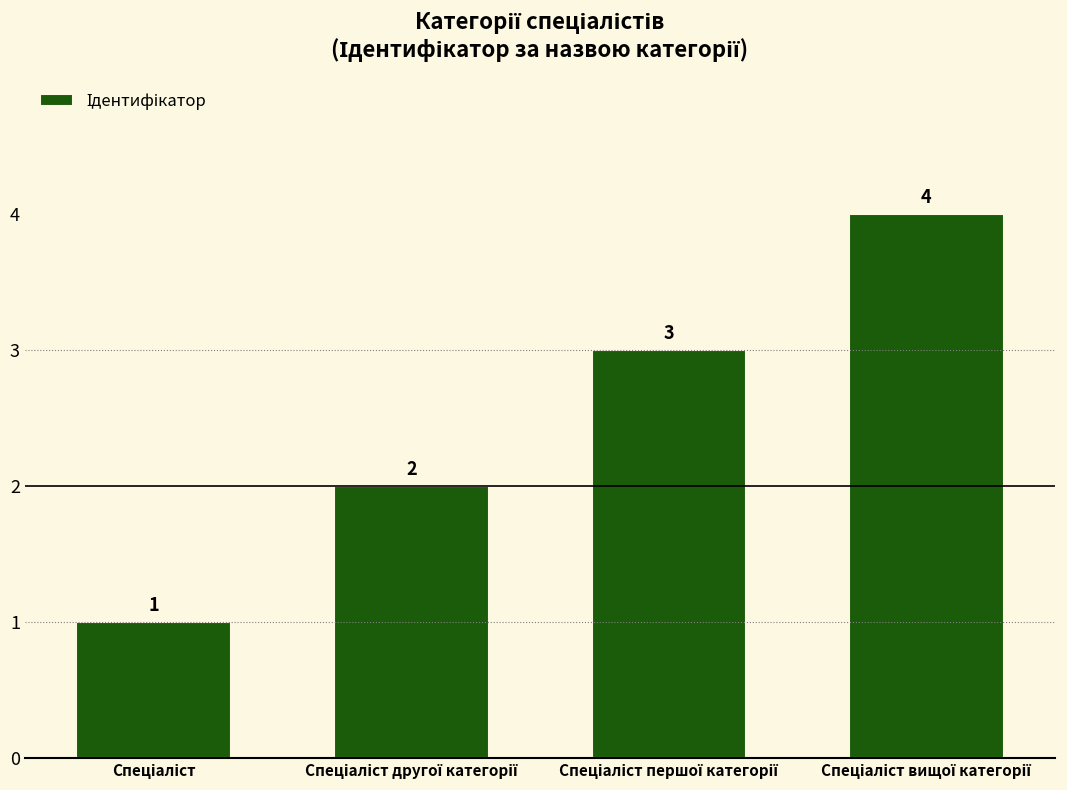

What is the greatest value displayed?

4